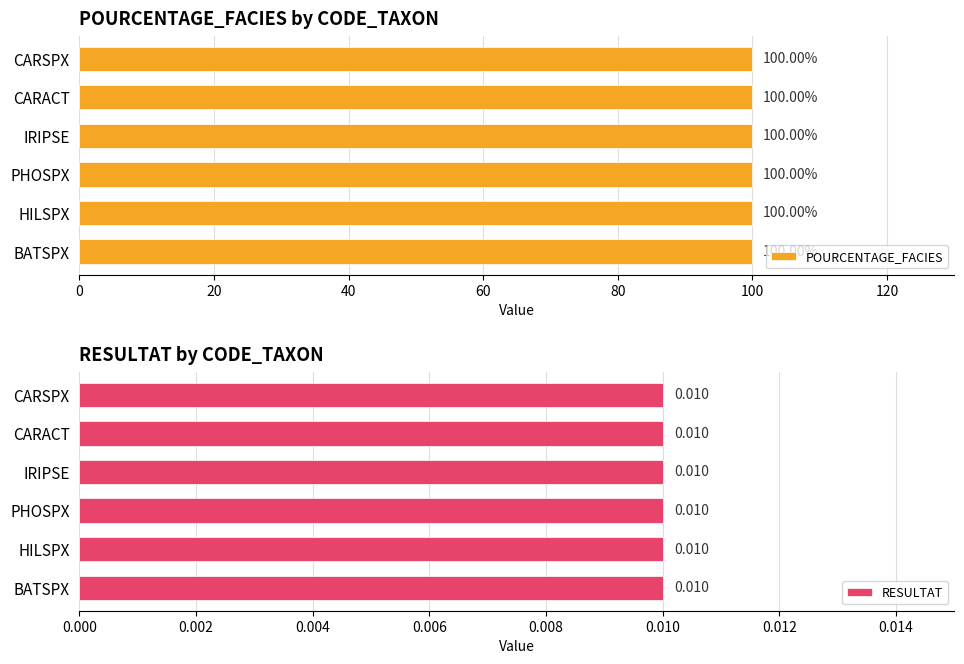

Reading left to right, transcribe all the data shown in this chart.

POURCENTAGE_FACIES: 100.0	100.0	100.0	100.0	100.0	100.0
RESULTAT: 0.0	0.0	0.0	0.0	0.0	0.0